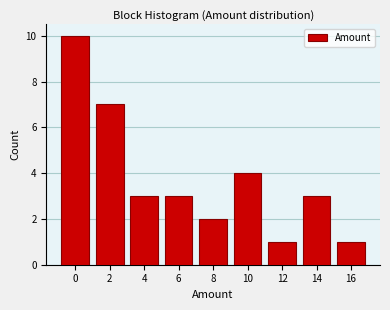

Reading left to right, transcribe all the data shown in this chart.

10	7	3	3	2	4	1	3	1